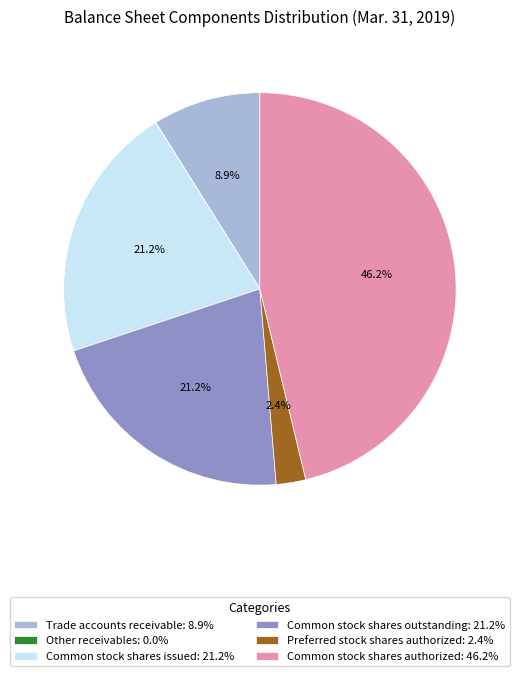

To the nearest percent, what percentage of the pie is Common stock shares issued?

21%